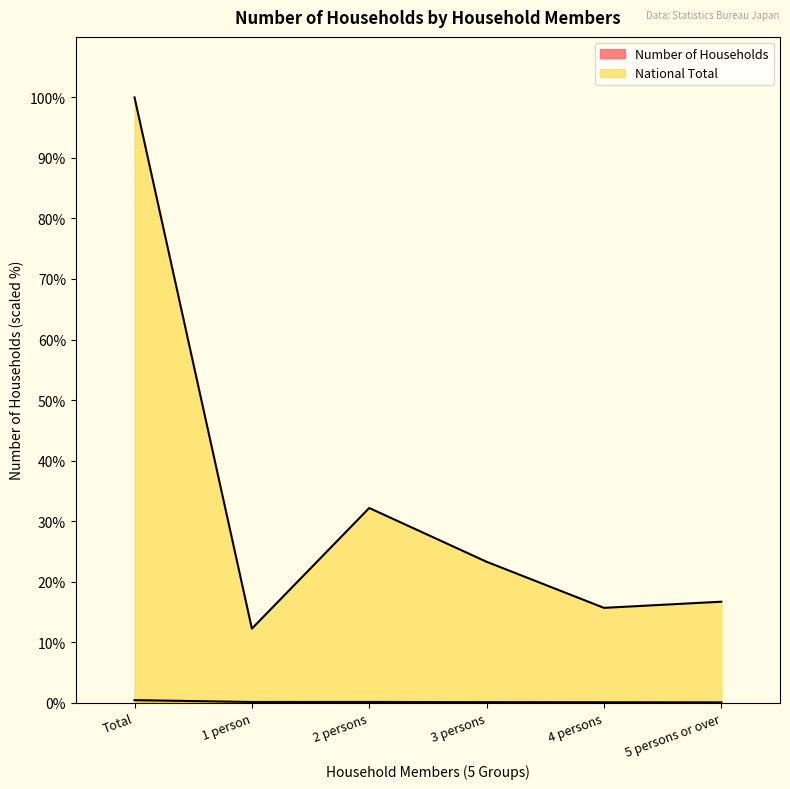

True or false: Number of Households has a value of 0.2 at 1 person.

False